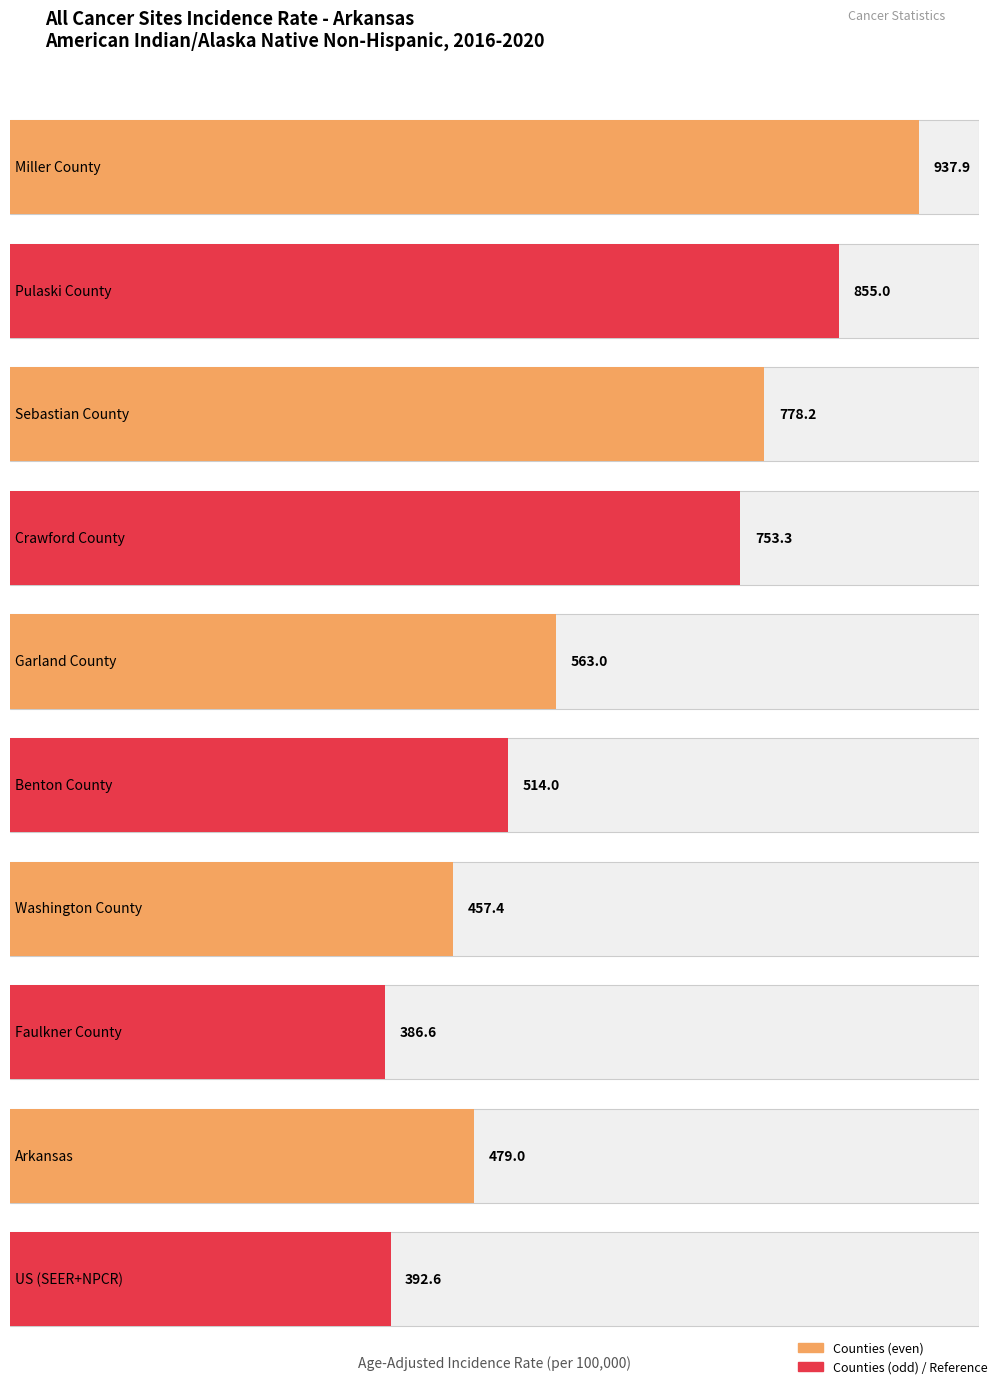

Reading left to right, transcribe all the data shown in this chart.

Miller County=937.9	Pulaski County=855.0	Sebastian County=778.2	Crawford County=753.3	Garland County=563.0	Benton County=514.0	Washington County=457.4	Faulkner County=386.6	Arkansas=479.0	US (SEER+NPCR)=392.6